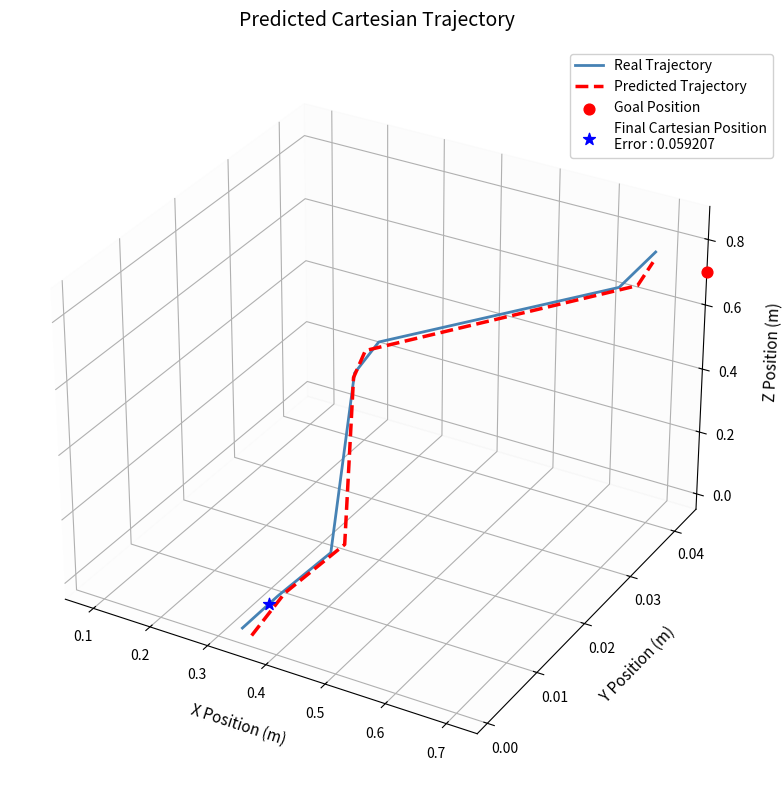

Which series reaches the minimum Y coordinate?

Predicted Trajectory